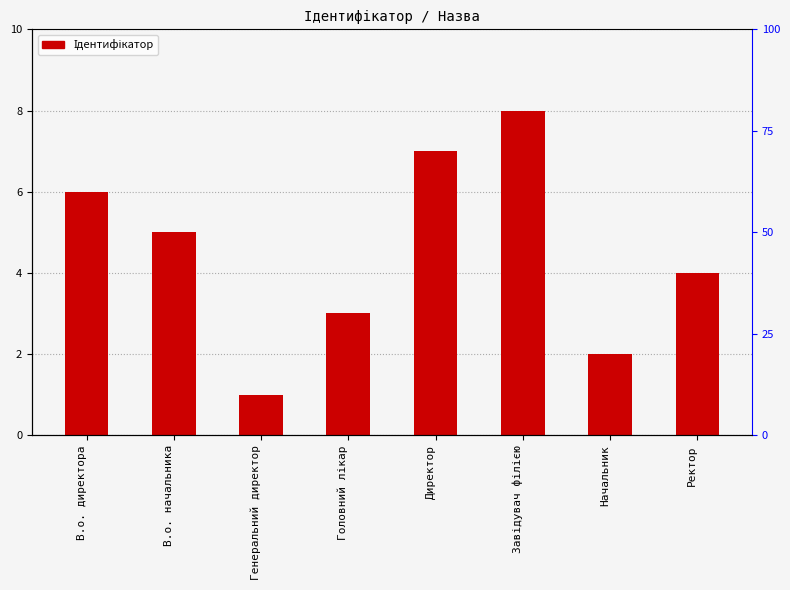

Are the bars horizontal?

No